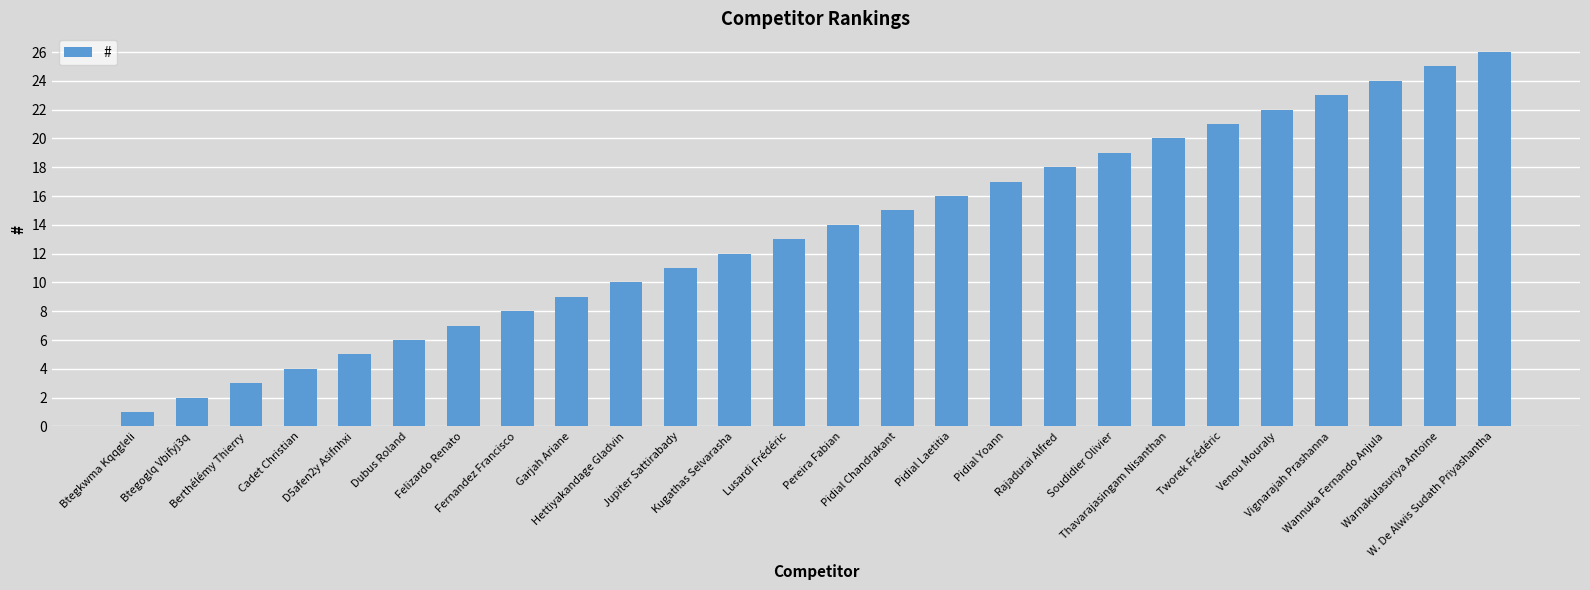

What is the greatest value displayed?

26